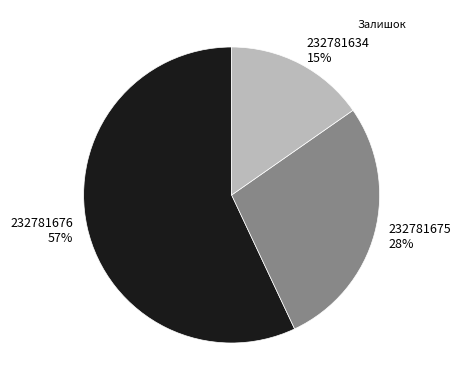

True or false: 232781675 accounts for 39% of the total.

False